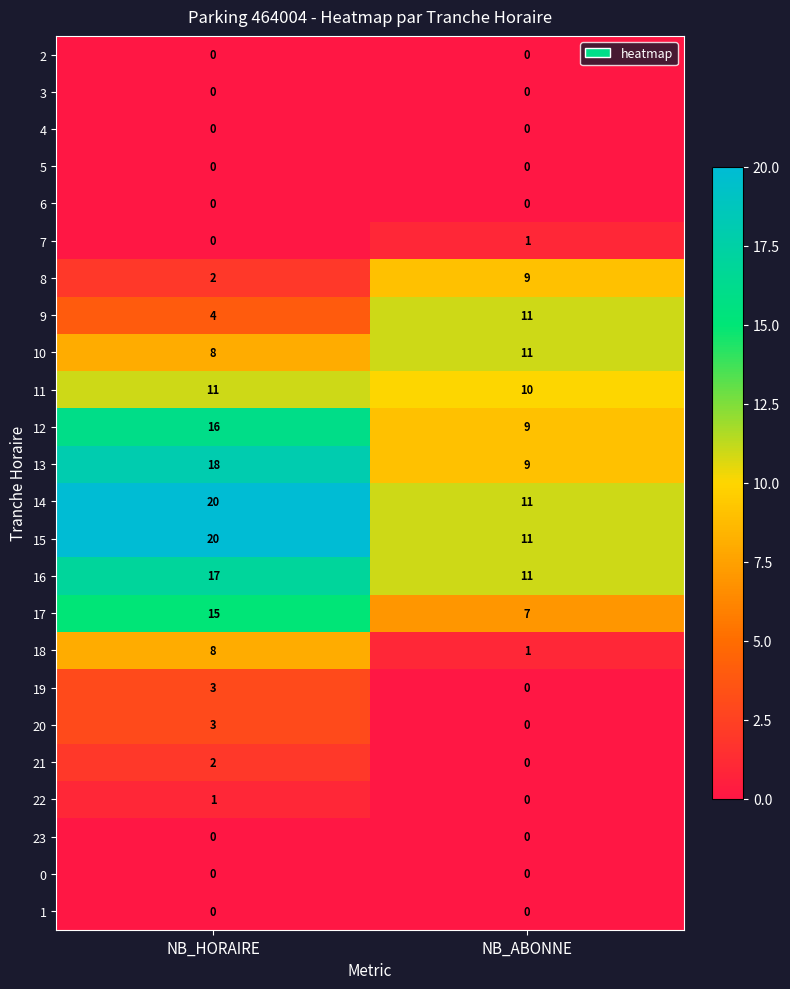

What is the spread (max minus min) of values at NB_HORAIRE?

20